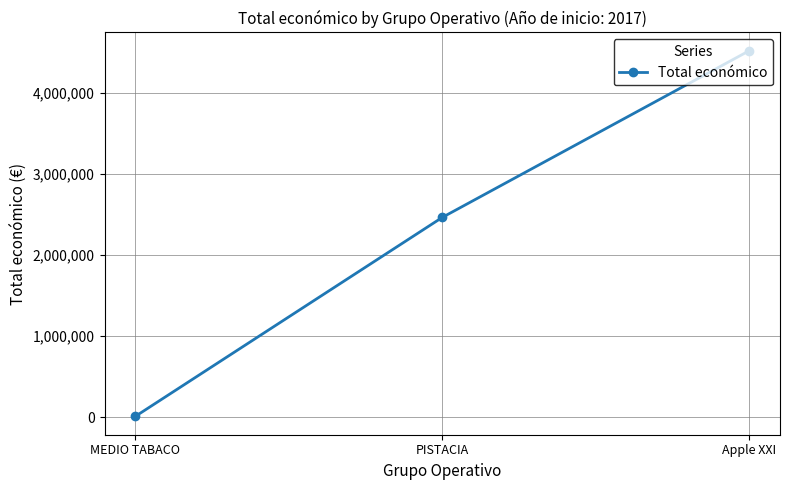

True or false: the data shows 2464572 at PISTACIA.

True